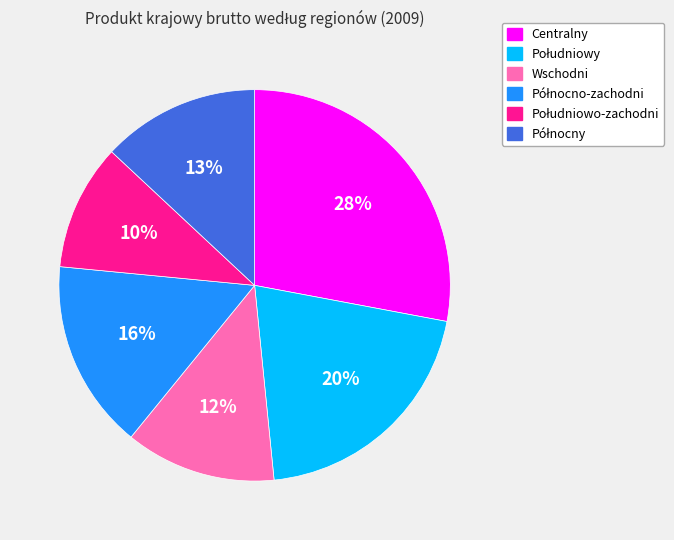

To the nearest percent, what is the average slice percentage?

17%